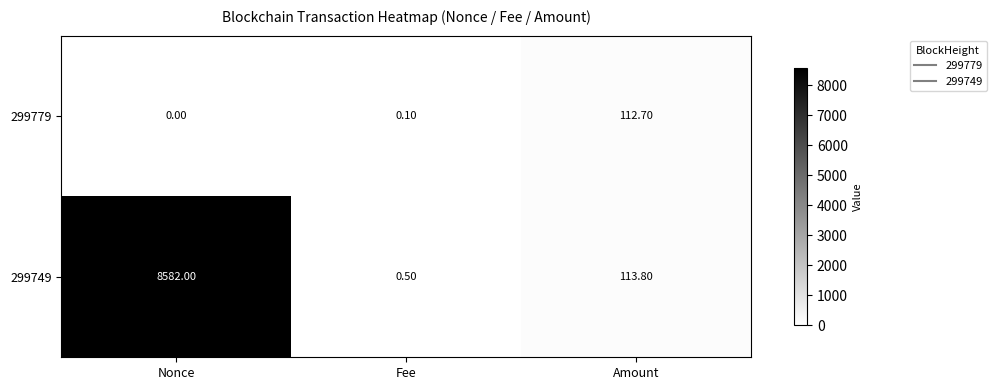

Where is 299779 nearest to the value 56?

Fee